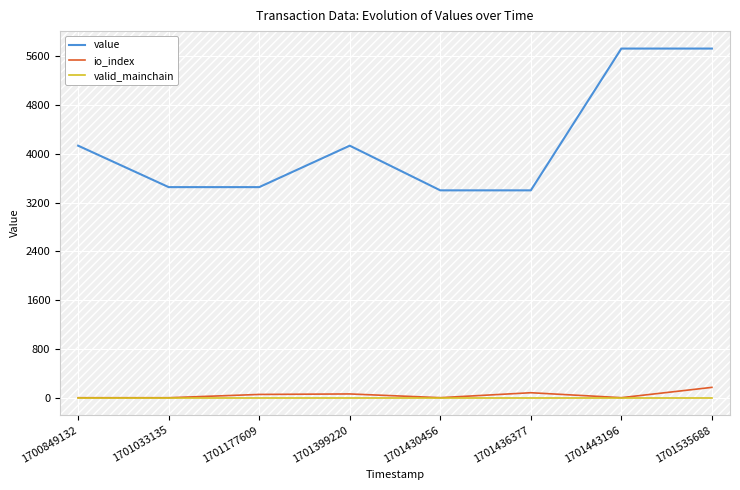

Which series has the largest range (max minus min)?

value